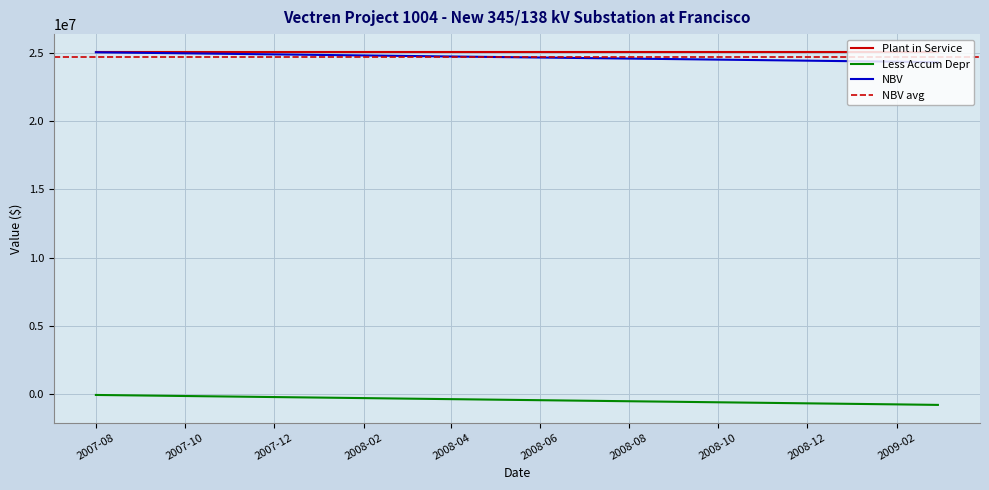

Count the number of categories in the chart.

20